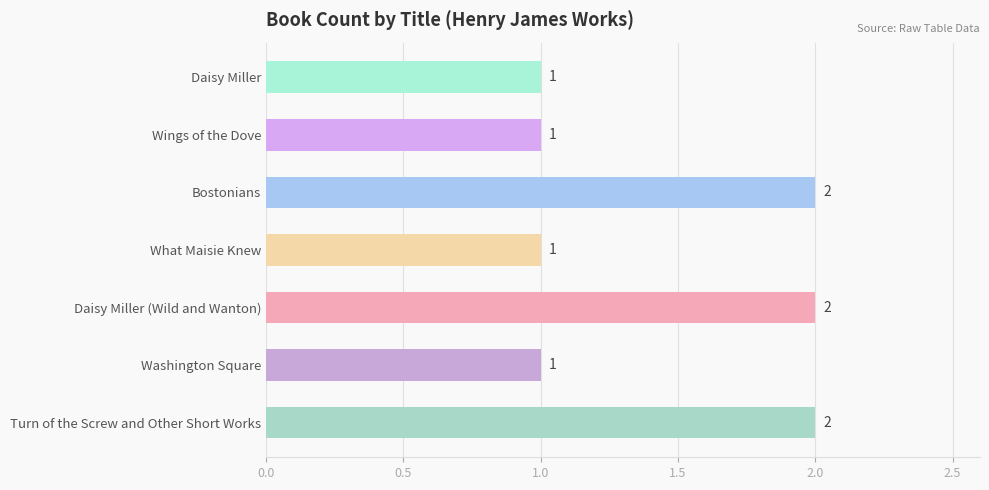

Count the number of data series in this chart.

1